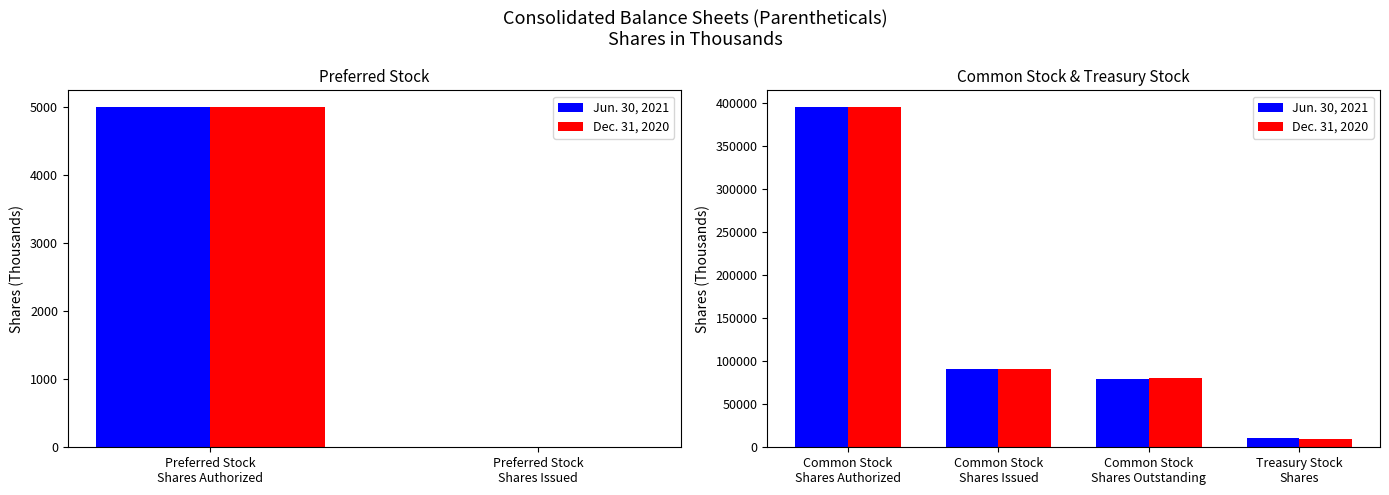

Is the value of Jun. 30, 2021 at Common Stock Shares Outstanding greater than the value of Dec. 31, 2020 at Common Stock Shares Outstanding?

No